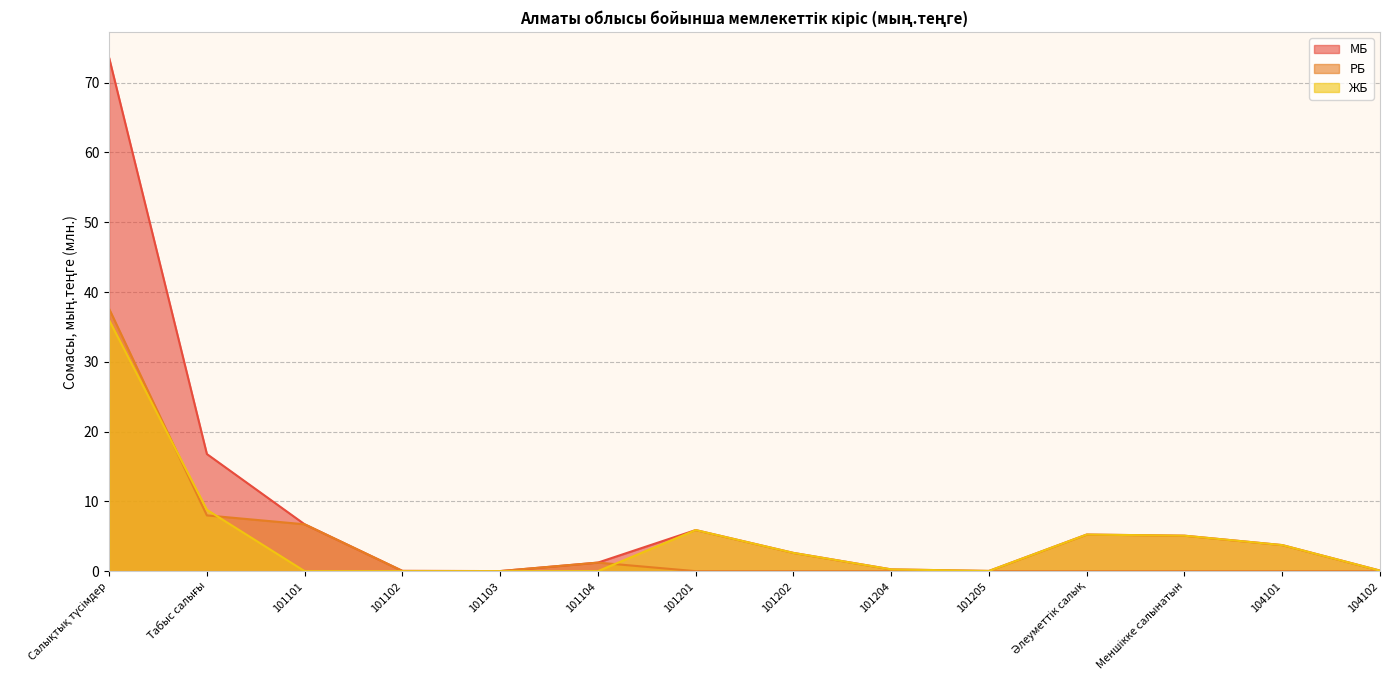

What is the label of the 7th point from the right?

101202